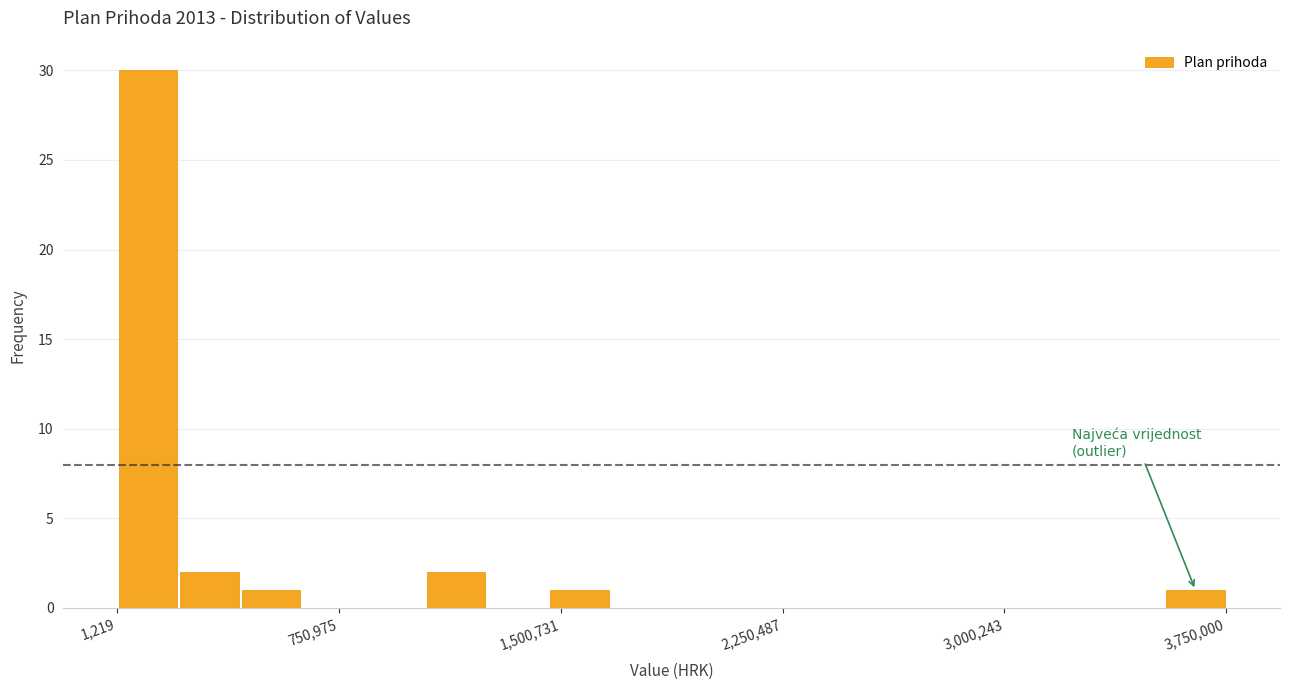

Around what value on the x-axis is the tallest bar? Give the approximate position of its centre, as read against the axis.

100000